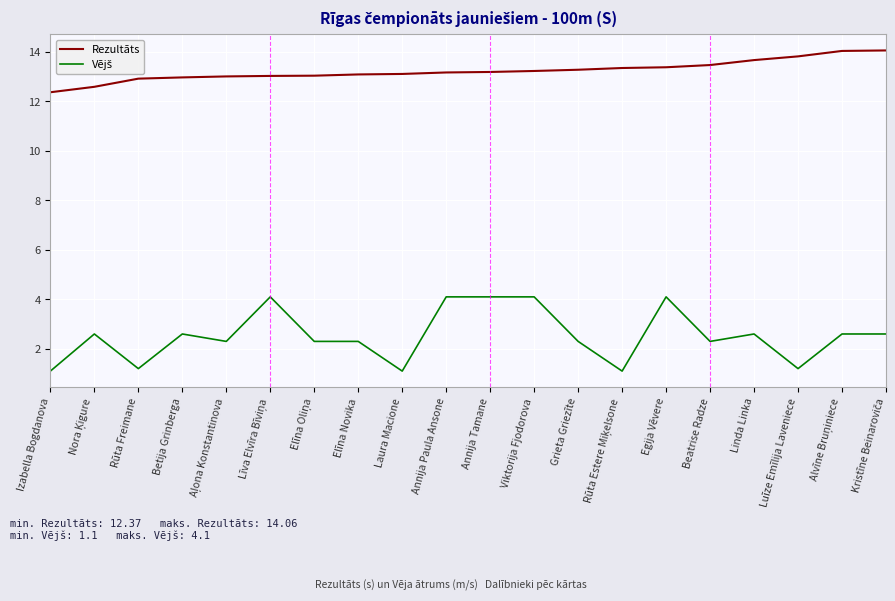

Read the Rezultāts value at Betija Grinberga.

13.0